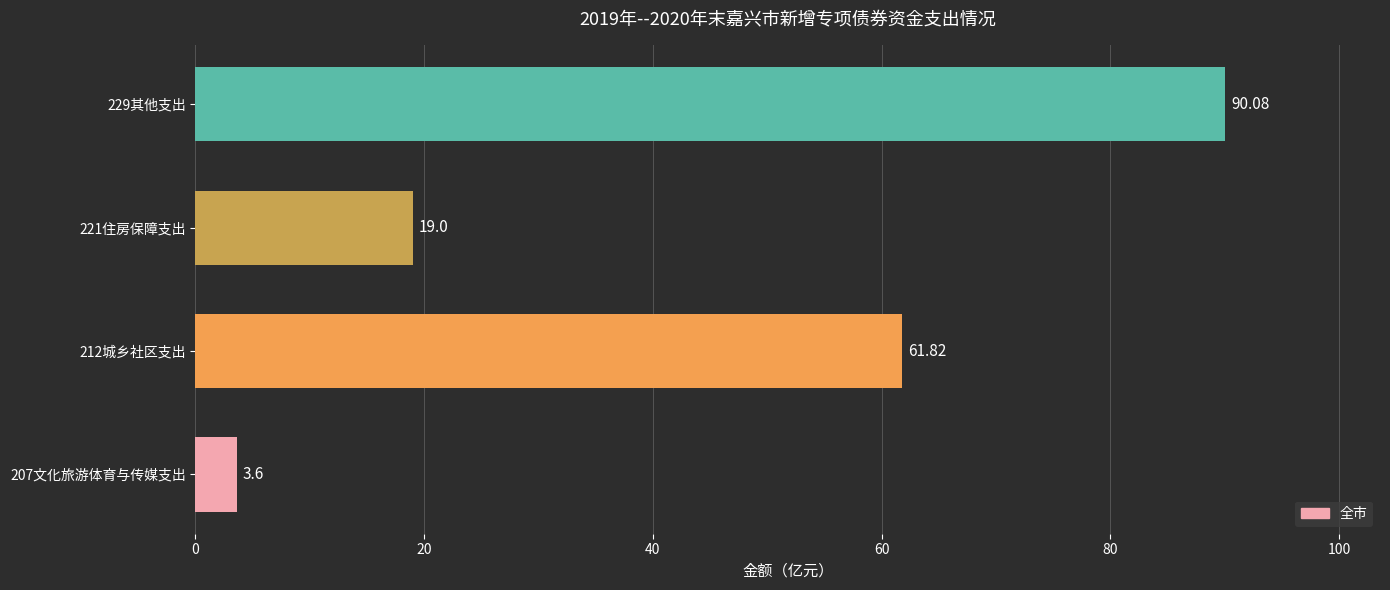

What is the sum of the values at 229其他支出 and 207文化旅游体育与传媒支出?

93.7